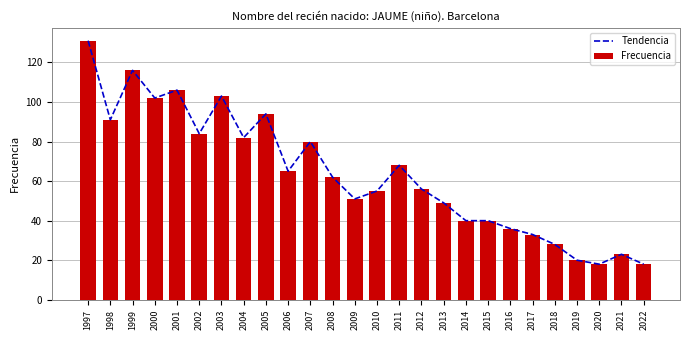

What is the average value of the Frecuencia series?

64